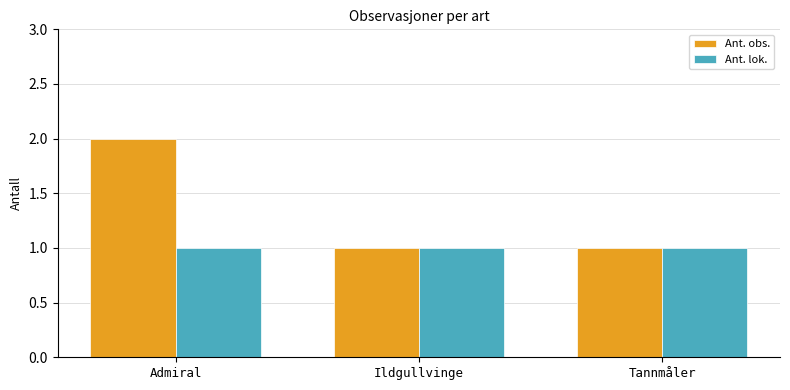

Reading right to left, transcribe all the data shown in this chart.

Ant. obs.: Tannmåler=1	Ildgullvinge=1	Admiral=2
Ant. lok.: Tannmåler=1	Ildgullvinge=1	Admiral=1